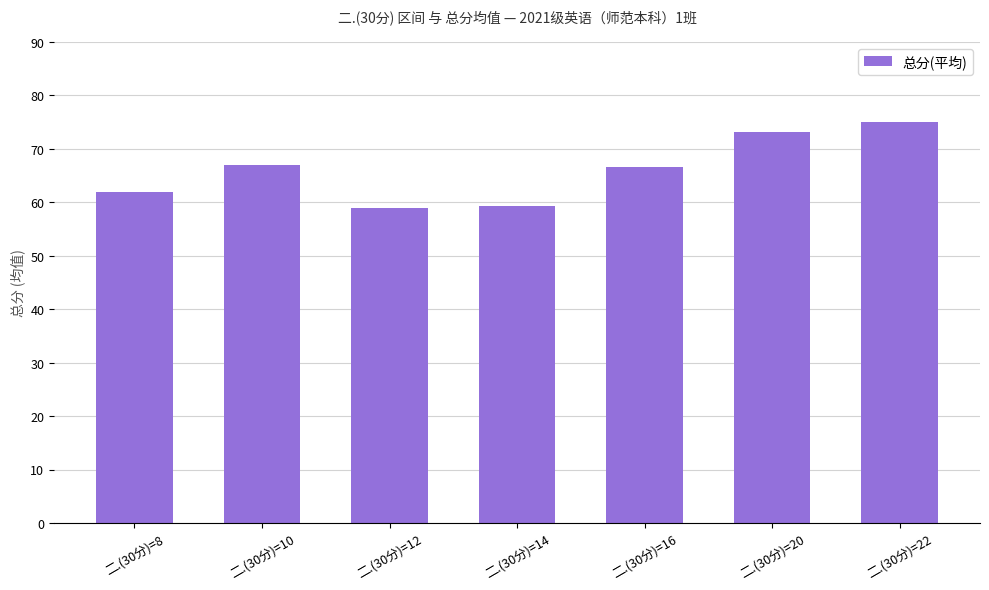

Does the chart contain stacked bars?

No